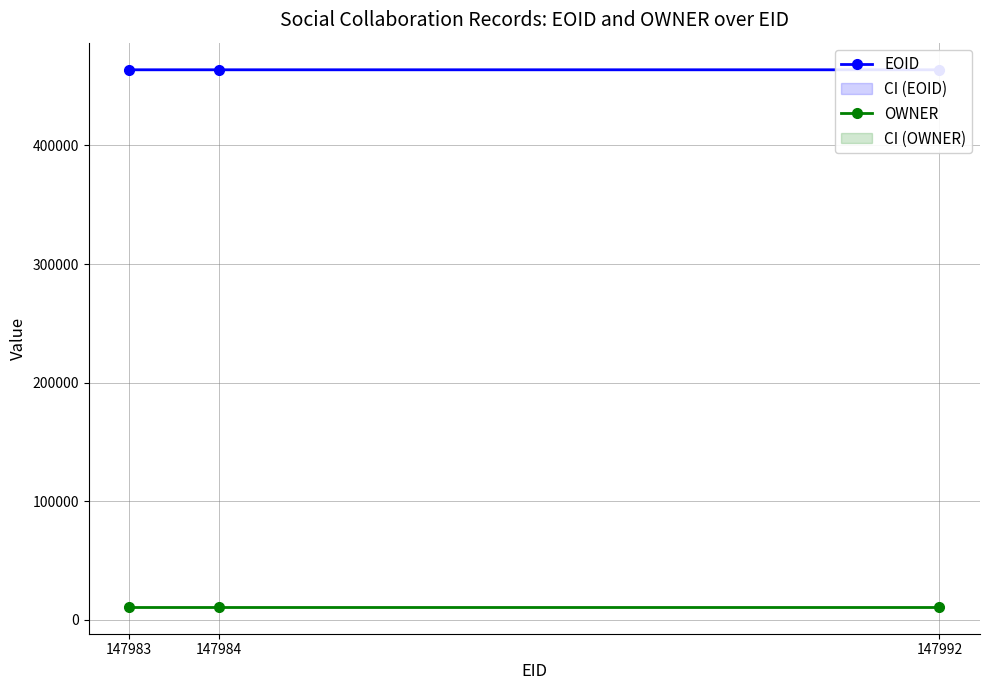

What is the minimum value for EOID?

463801